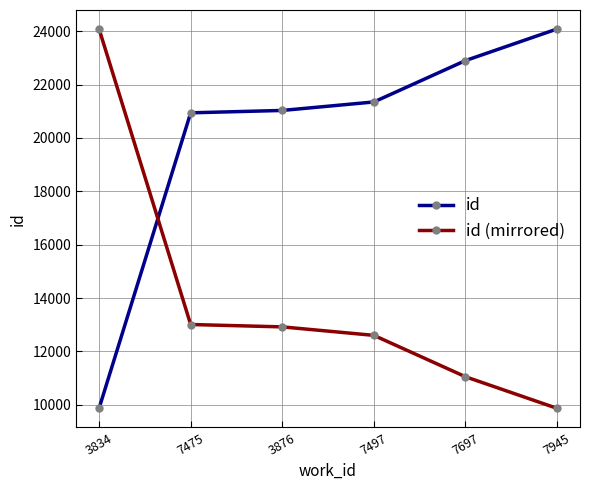

How many data points does each series have?

6